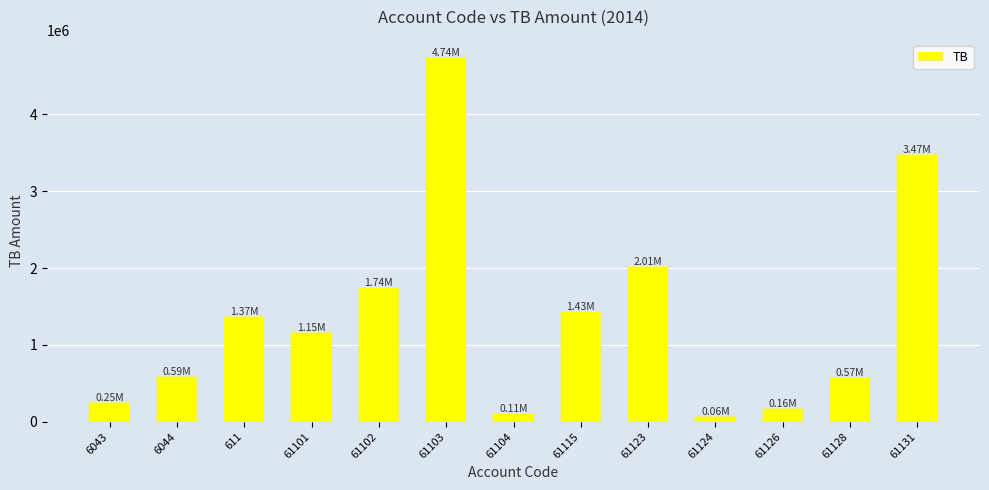

The chart shows a value of 582382.2 at 61123. True or false?

False